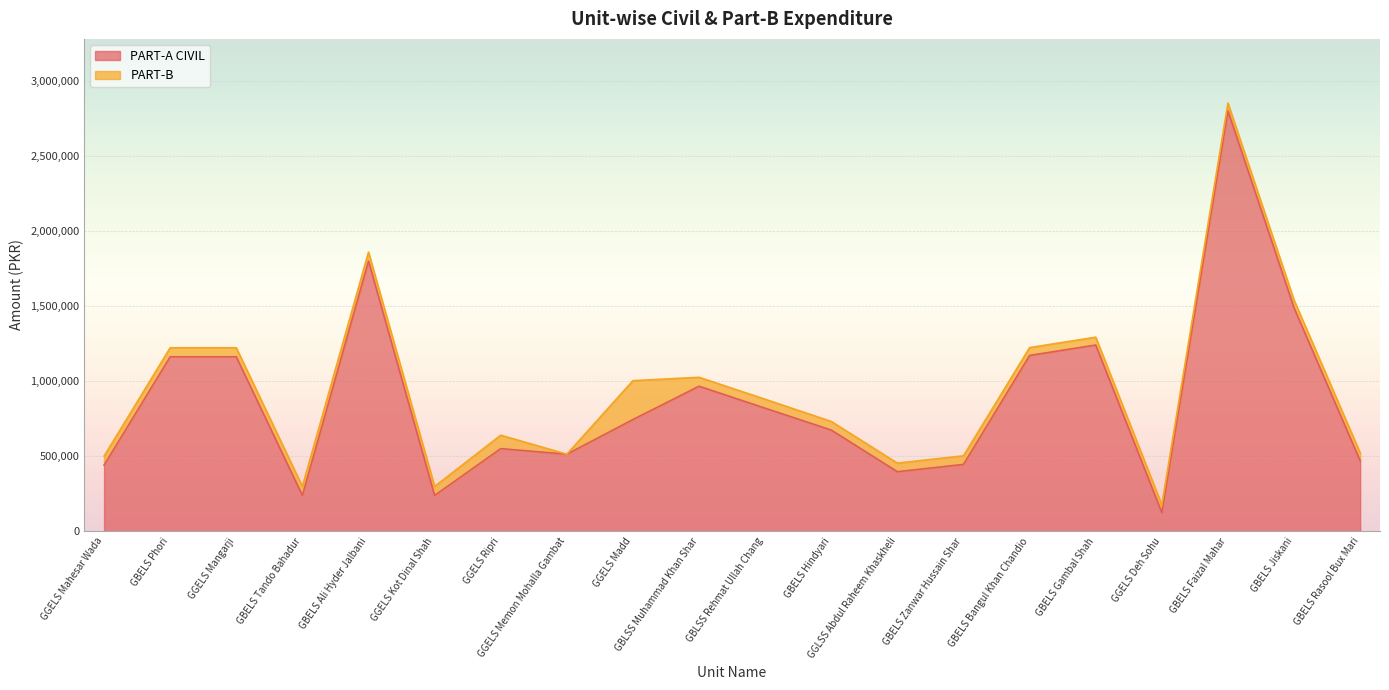

Does the chart display data point markers on the line(s)?

No